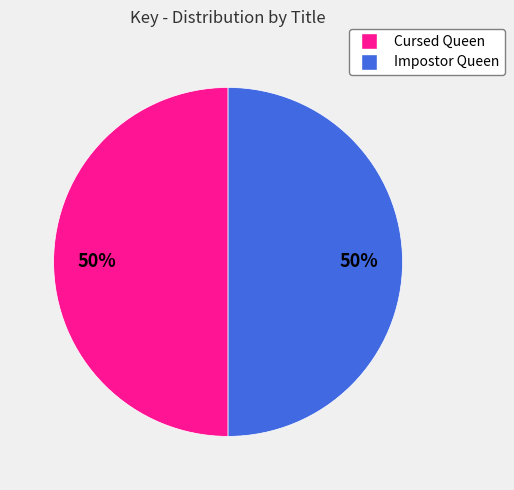

To the nearest percent, what percentage of the pie is Impostor Queen?

50%